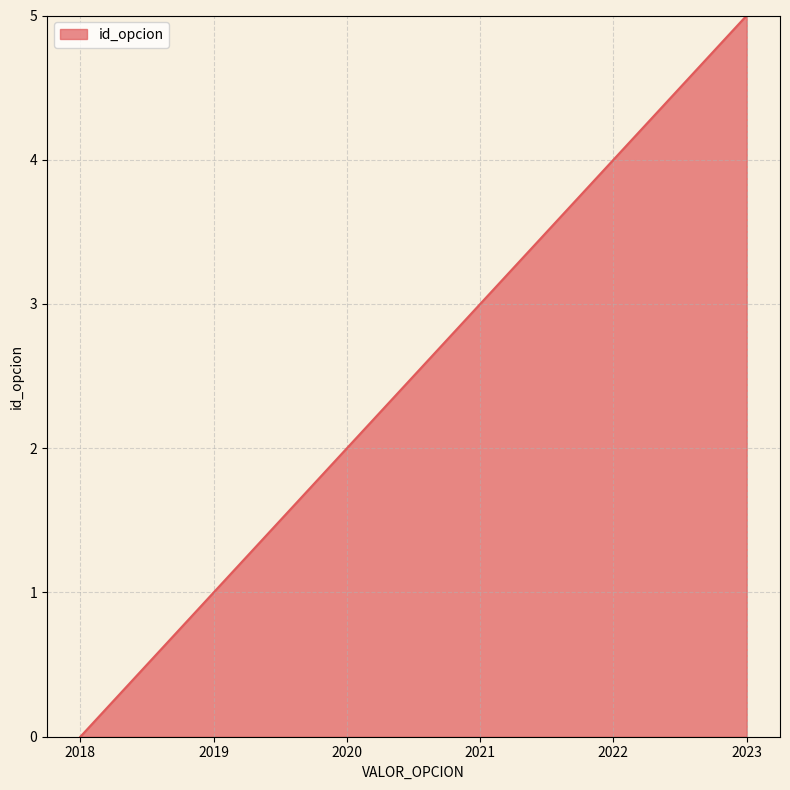

What is the sum of all values?

15